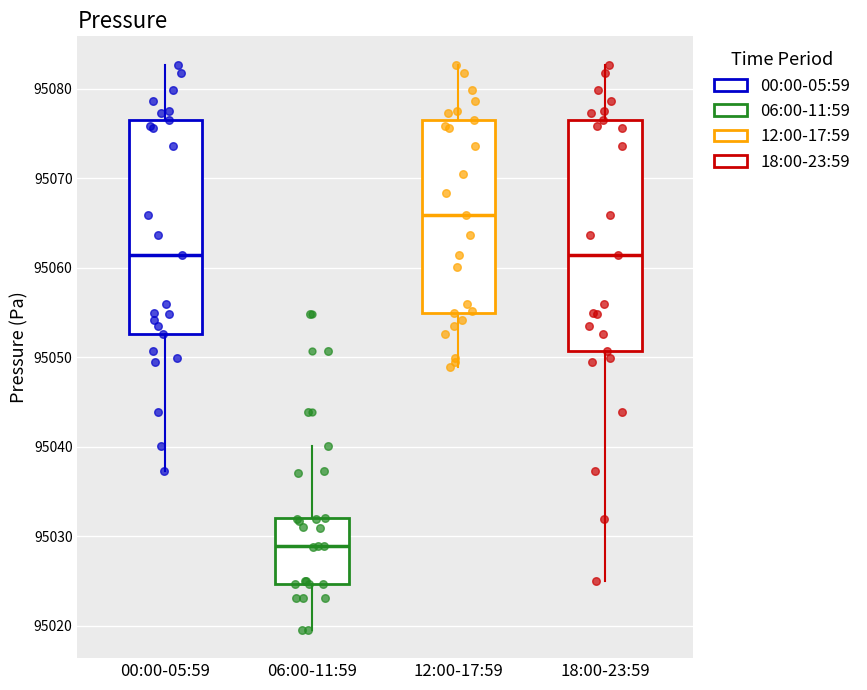

Reading left to right, read every box against the y-axis: the position of its median line, the range the box covers, and the ends of its whiskers. The values are not printed on the chart, so give them approximately, as read against the axis.

00:00-05:59: median 95061, box 95053 to 95077, whiskers 95037 to 95083
06:00-11:59: median 95029, box 95025 to 95032, whiskers 95020 to 95040
12:00-17:59: median 95066, box 95055 to 95077, whiskers 95049 to 95083
18:00-23:59: median 95061, box 95051 to 95077, whiskers 95025 to 95083